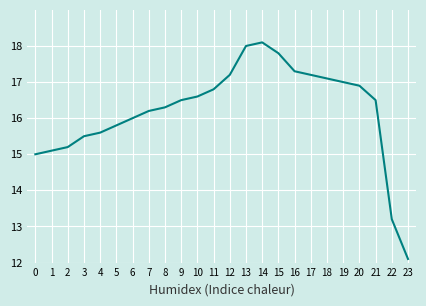

True or false: there are more than 2 points higher than both neighbors.

False